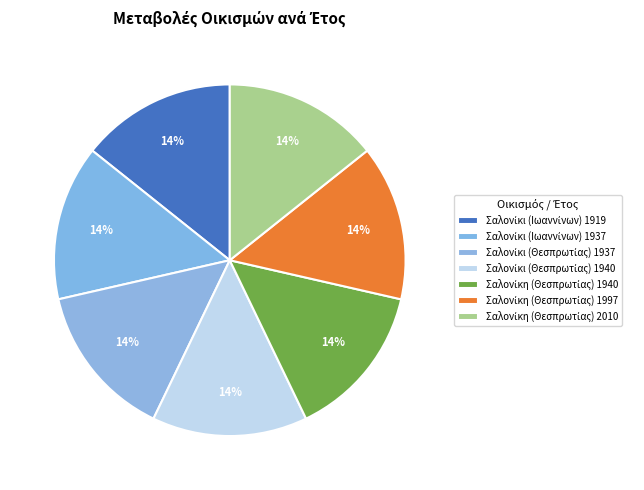

What percentage do Σαλονίκι (Ιωαννίνων) 1937 and Σαλονίκη (Θεσπρωτίας) 2010 together represent?

28.9%